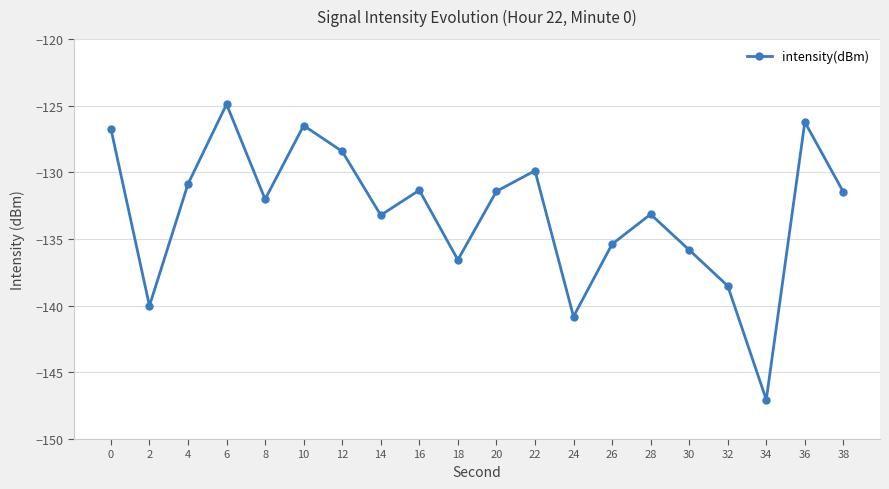

Which label corresponds to the smallest value in the chart?

34